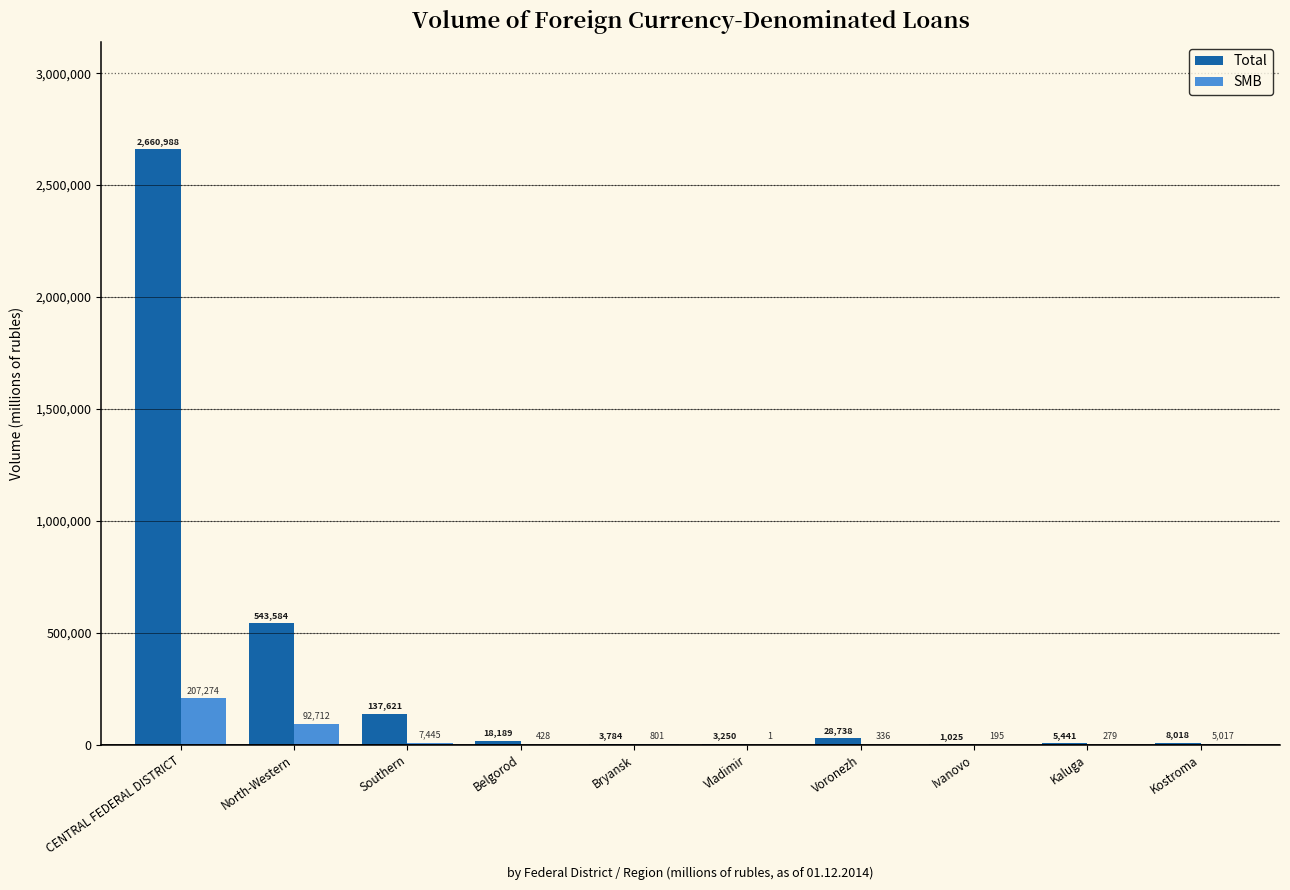

Which category has the highest value in the SMB series?

CENTRAL FEDERAL DISTRICT